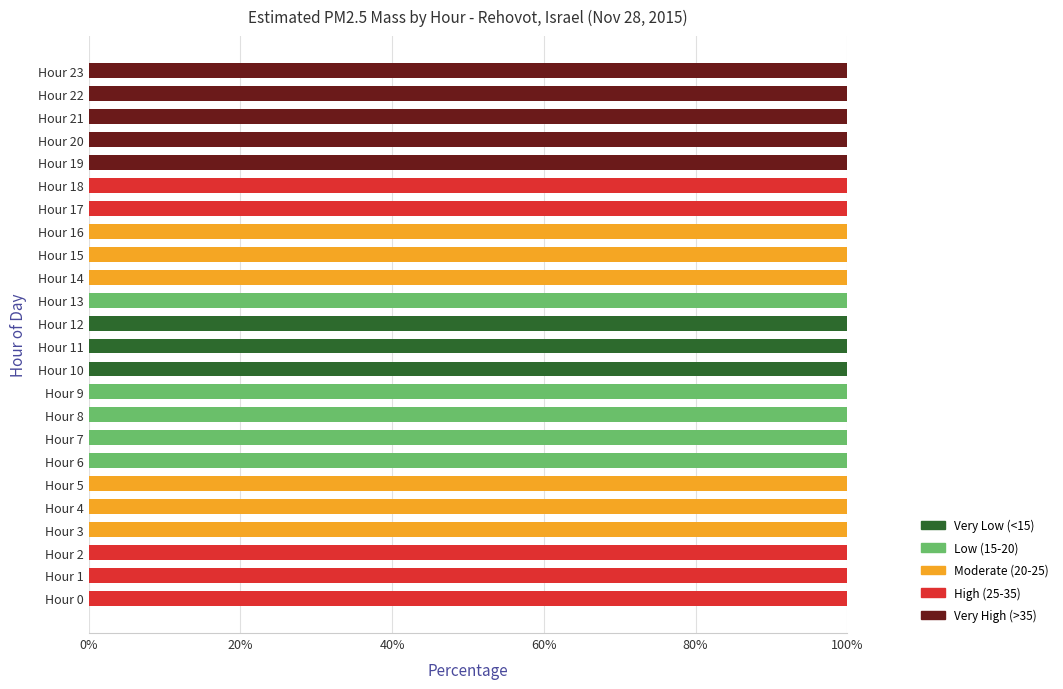

Is it true that Very Low (<15) equals 50 at Hour 2?

False